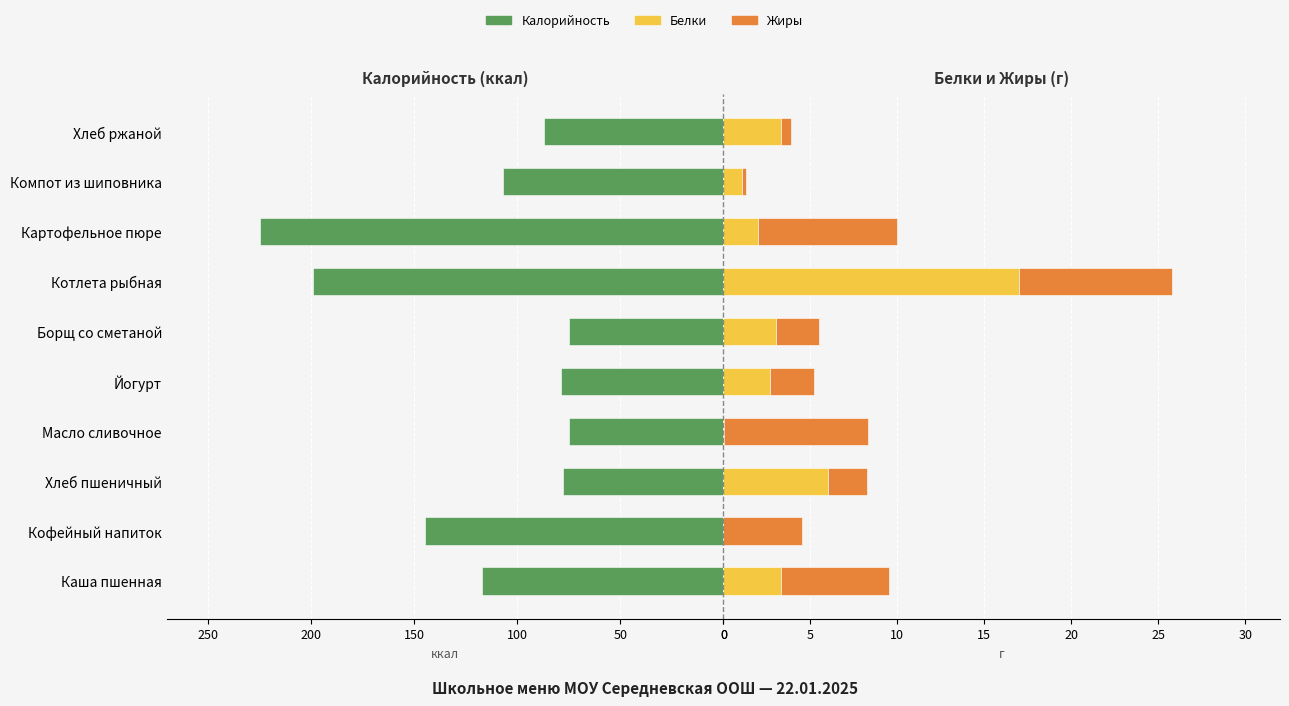

At how many categories does at least one series exceed -34?

10